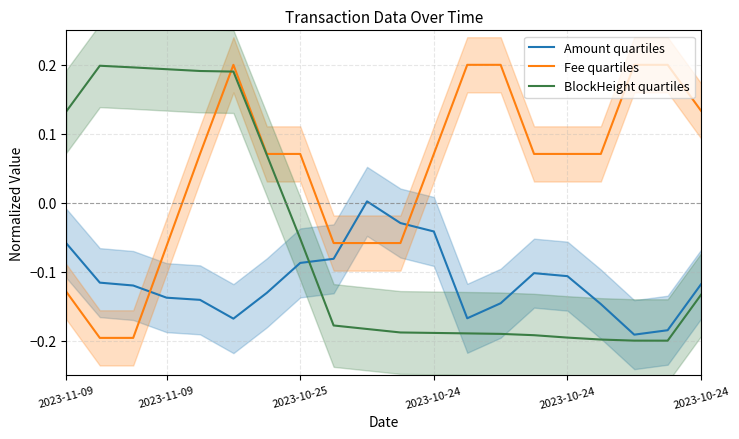

Reading left to right, list all the values displayed in this chart.

Amount quartiles: -0.1	-0.1	-0.1	-0.1	-0.1	-0.2	-0.1	-0.1	-0.1	0.0	-0.0	-0.0	-0.2	-0.1	-0.1	-0.1	-0.1	-0.2	-0.2	-0.1
Fee quartiles: -0.1	-0.2	-0.2	-0.1	0.1	0.2	0.1	0.1	-0.1	-0.1	-0.1	0.1	0.2	0.2	0.1	0.1	0.1	0.2	0.2	0.1
BlockHeight quartiles: 0.1	0.2	0.2	0.2	0.2	0.2	0.1	-0.1	-0.2	-0.2	-0.2	-0.2	-0.2	-0.2	-0.2	-0.2	-0.2	-0.2	-0.2	-0.1